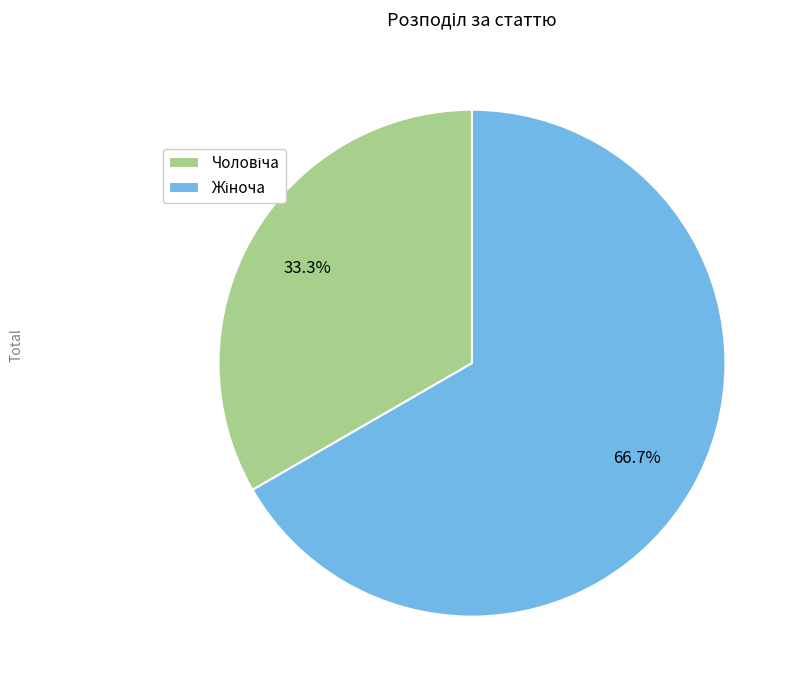

Is there a majority slice in this chart?

Yes